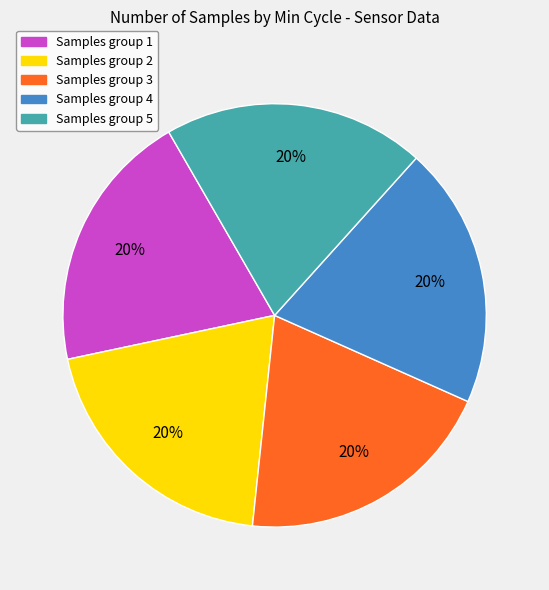

To the nearest percent, what is the average slice percentage?

20%